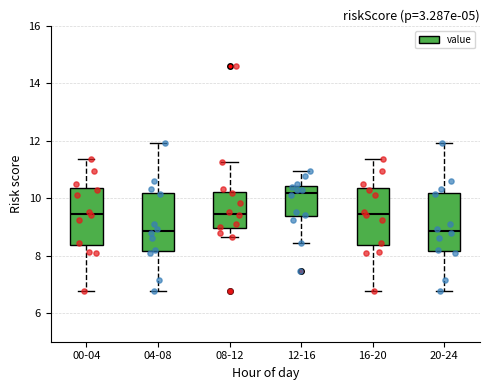

Where does the median line of the box for 12-16 sit on the y-axis? The values are not printed on the chart, so give them approximately, as read against the axis.

10.2